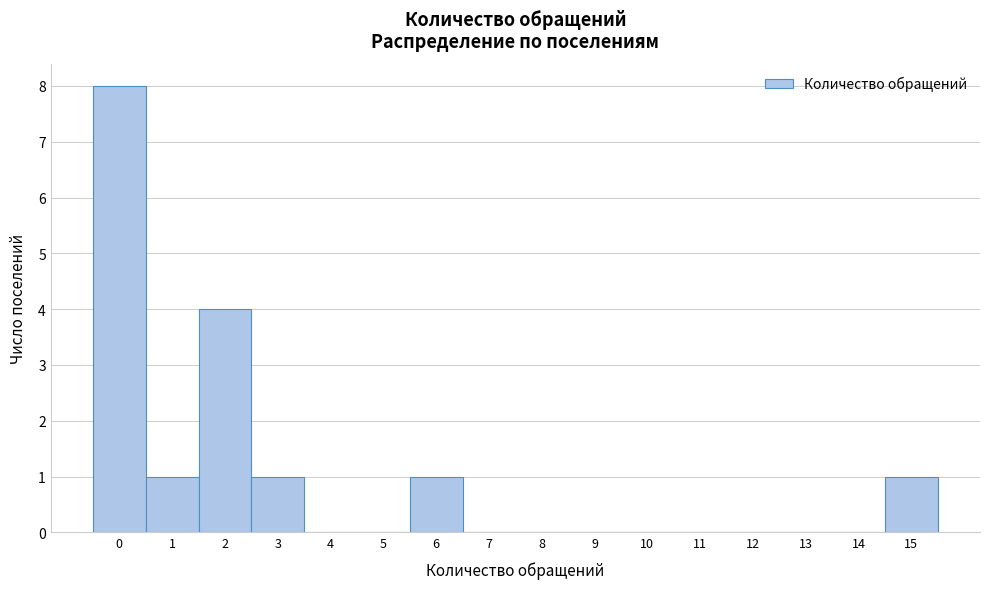

Over which range of the x-axis is the bar tallest?

-0.5 to 0.5